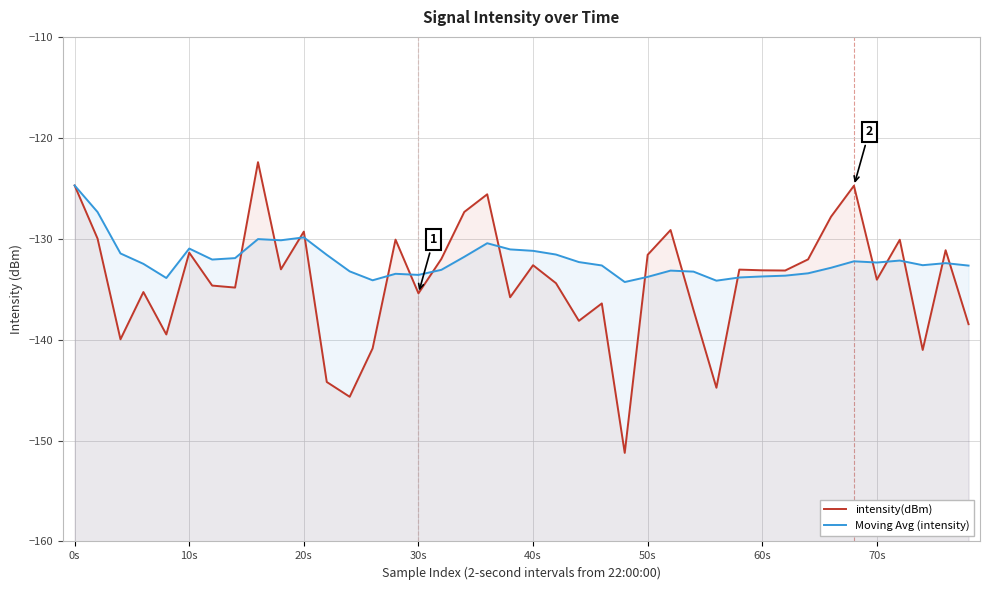

In intensity(dBm), how many points are higher than both neighbors (excluding endpoints)?

13